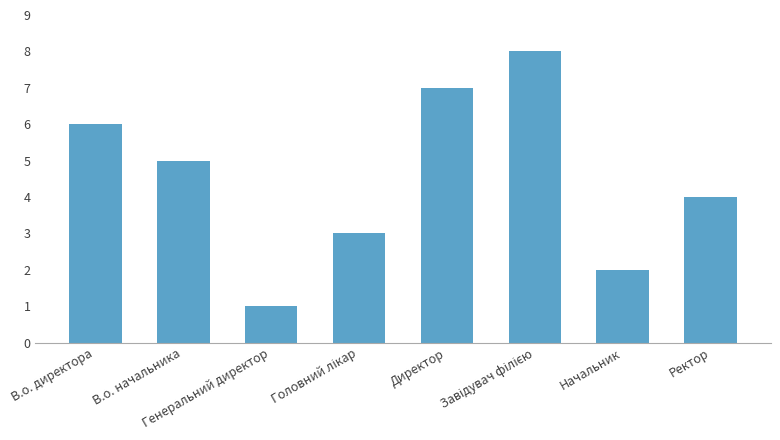

Does the chart contain stacked bars?

No